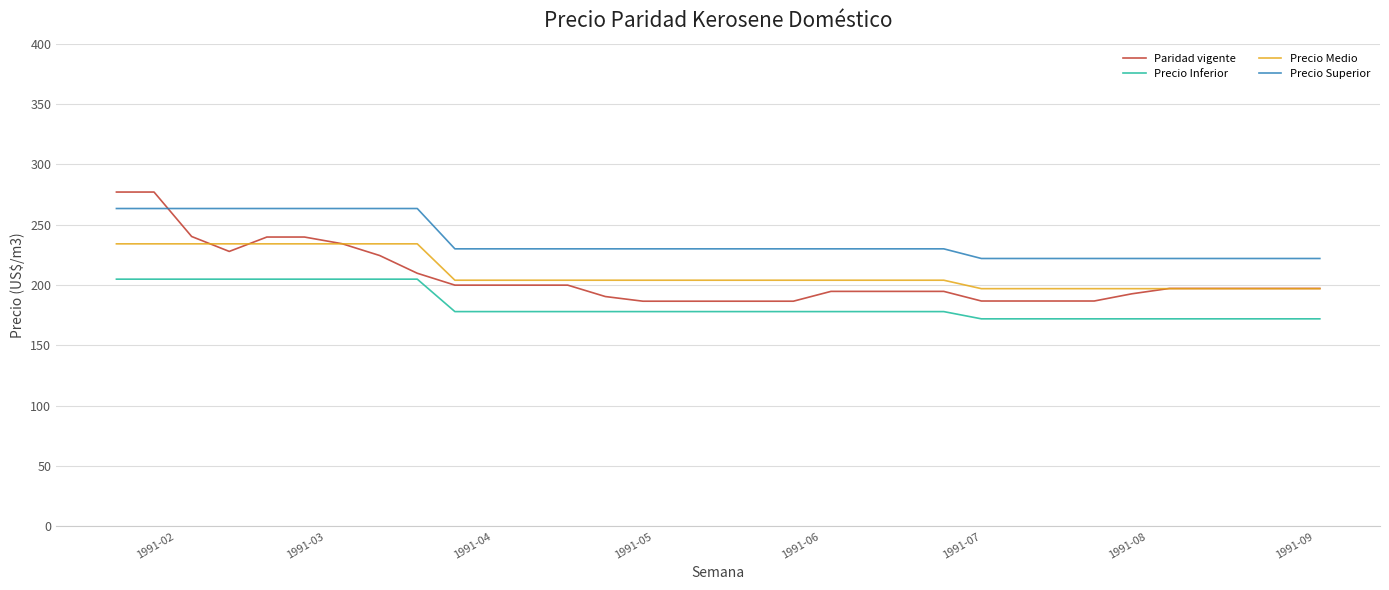

True or false: Precio Inferior and Precio Superior intersect in this chart.

False